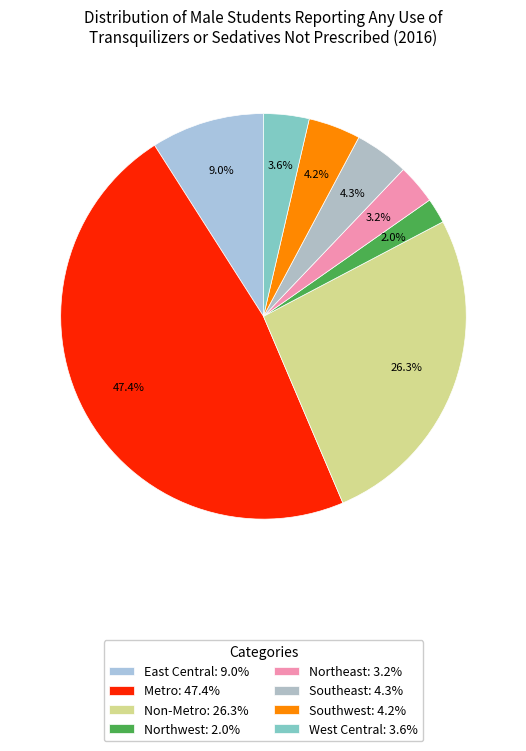

Which has a higher value, Non-Metro or Southeast?

Non-Metro